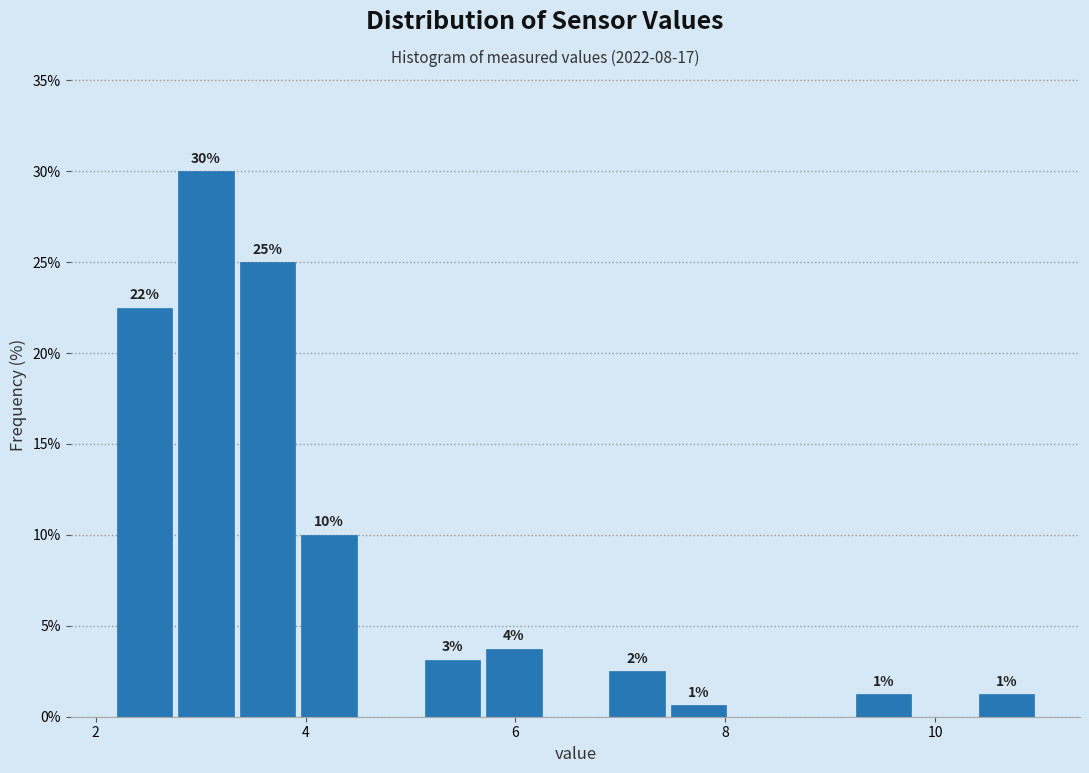

Read against the x-axis, roughly where is the centre of the tallest bar?

3.0